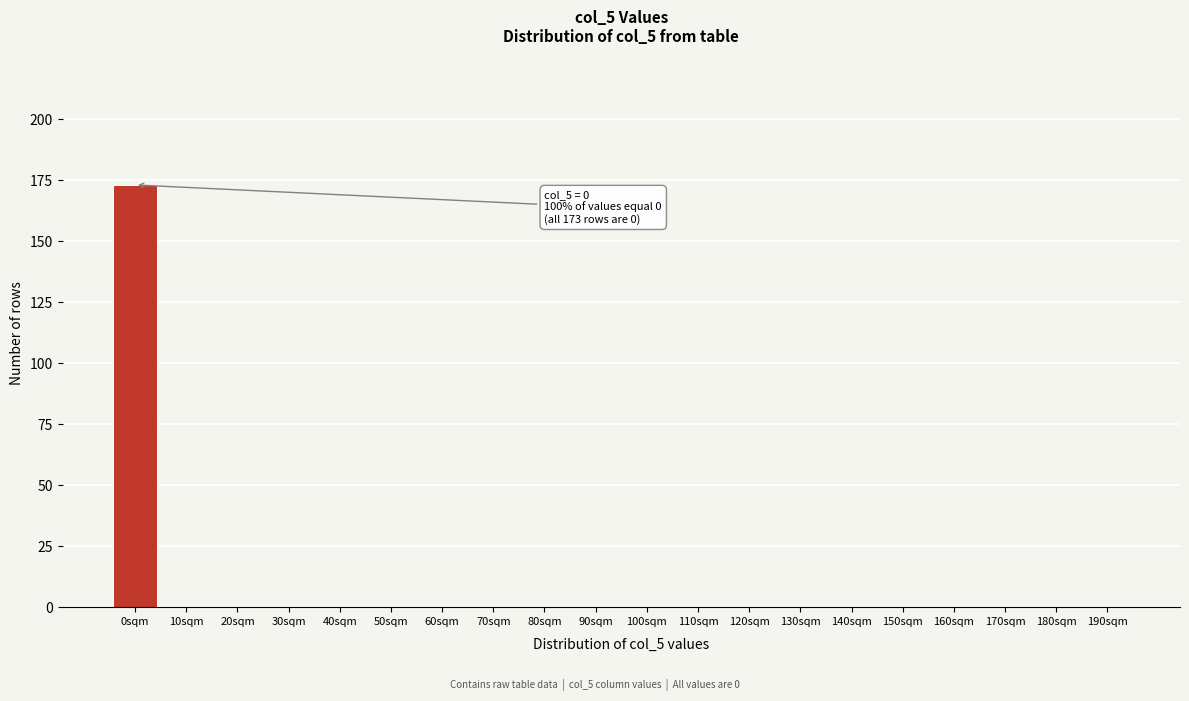

Reading right to left, extract all data points from this chart.

190sqm=0	180sqm=0	170sqm=0	160sqm=0	150sqm=0	140sqm=0	130sqm=0	120sqm=0	110sqm=0	100sqm=0	90sqm=0	80sqm=0	70sqm=0	60sqm=0	50sqm=0	40sqm=0	30sqm=0	20sqm=0	10sqm=0	0sqm=173